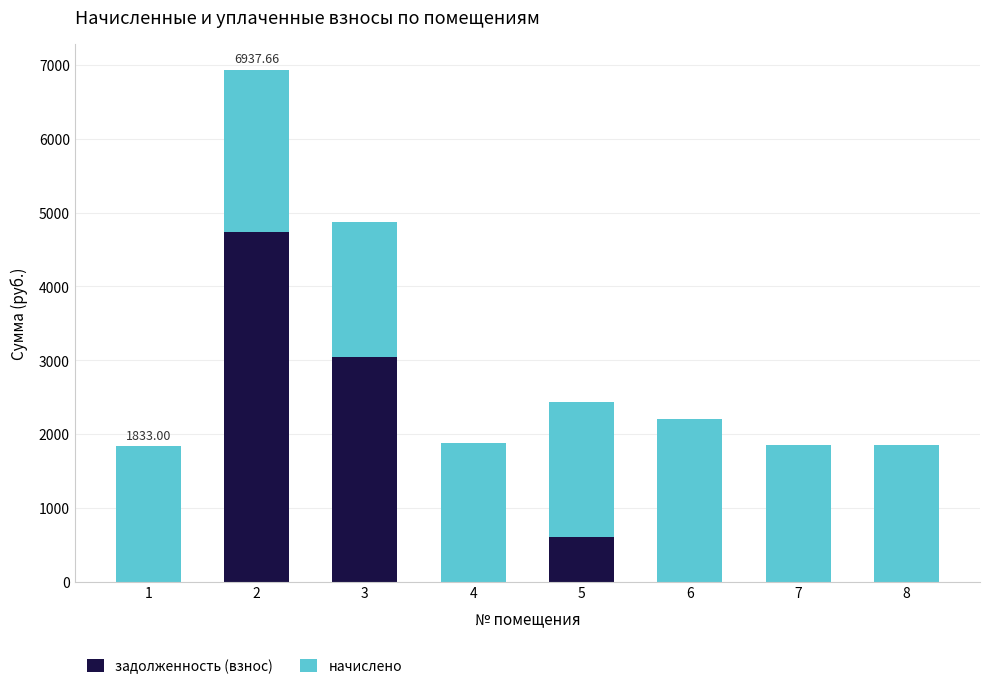

What is the sum of all задолженность (взнос) values?

8389.0